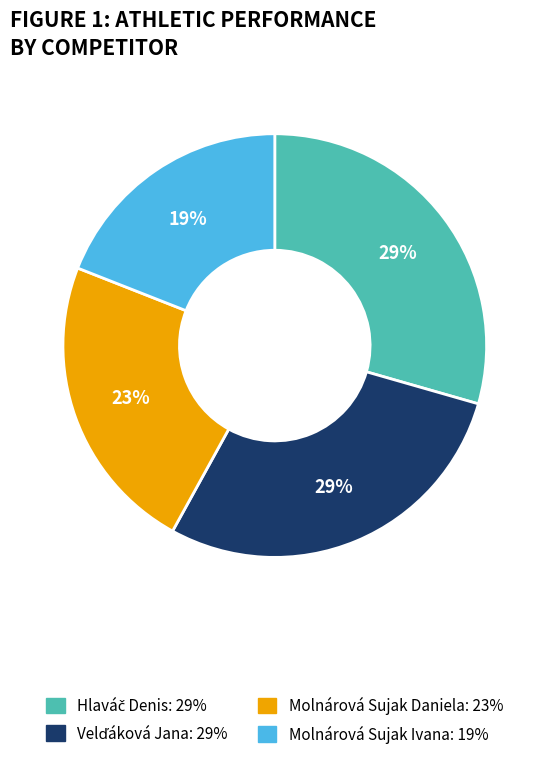

Is there any slice that represents more than half of the pie?

No